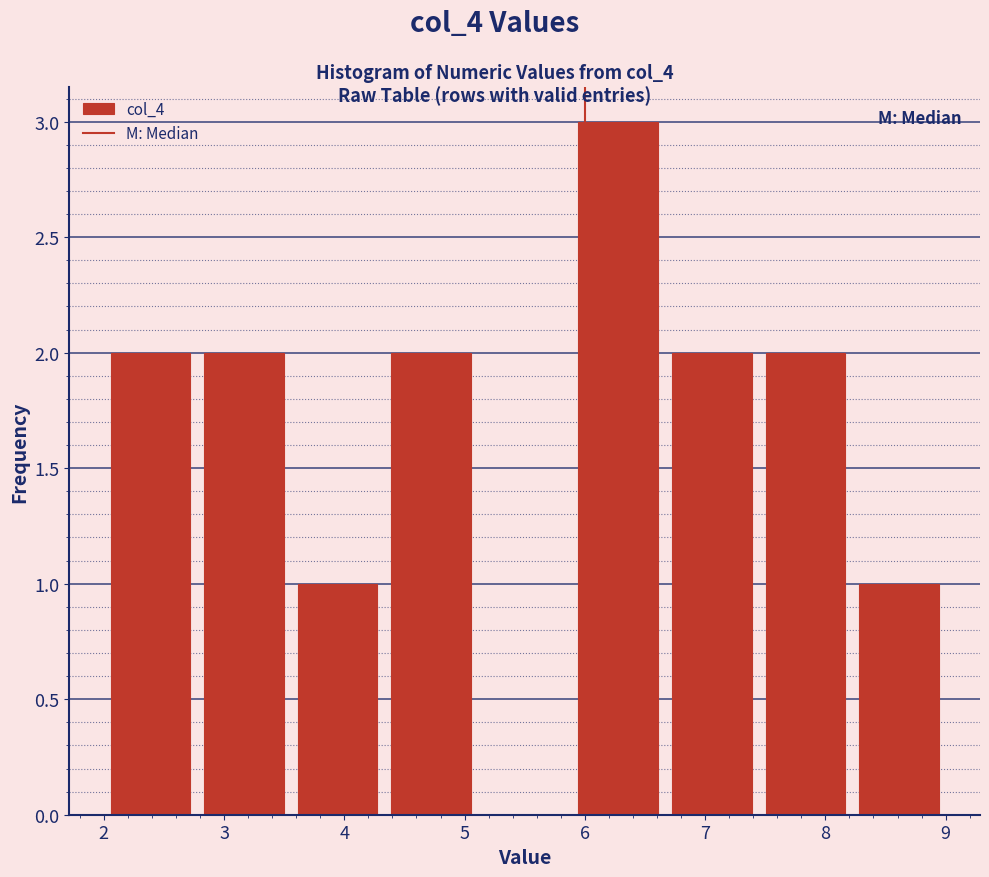

What is the height of the bar covering 4.3 to 5.1 on the x-axis? Neither the bar edges nor the heights are printed on the chart, so give them approximately, as read against the axes.

2